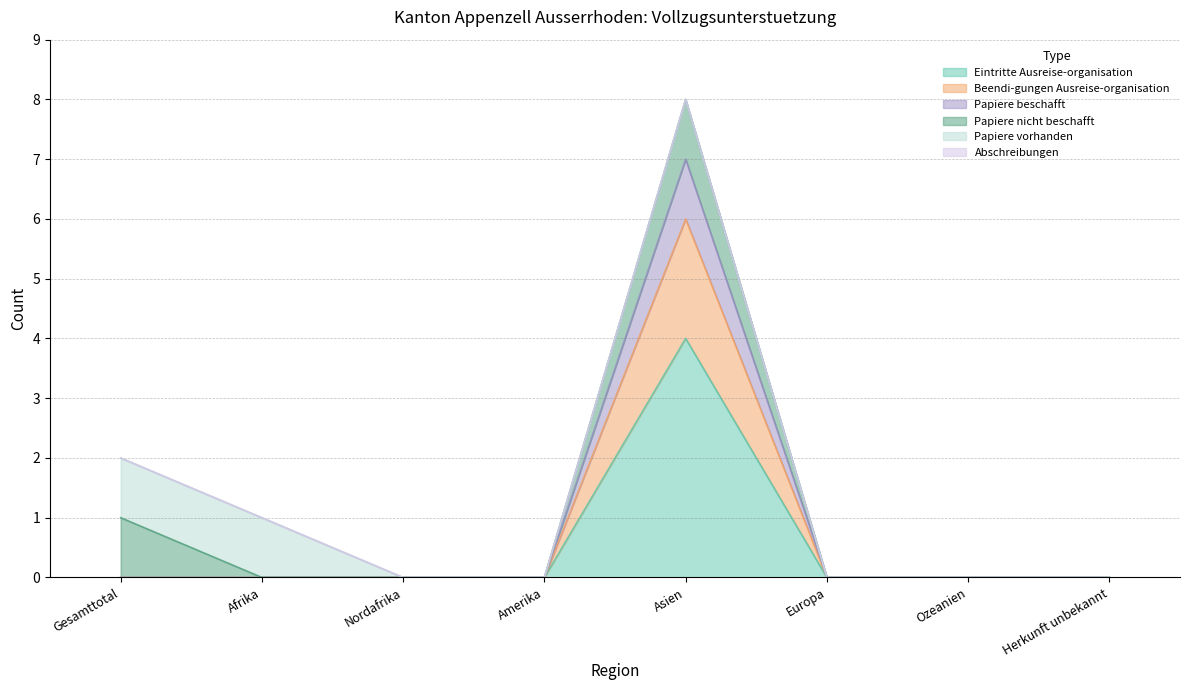

What is the highest value of the Eintritte Ausreise-organisation series?

4